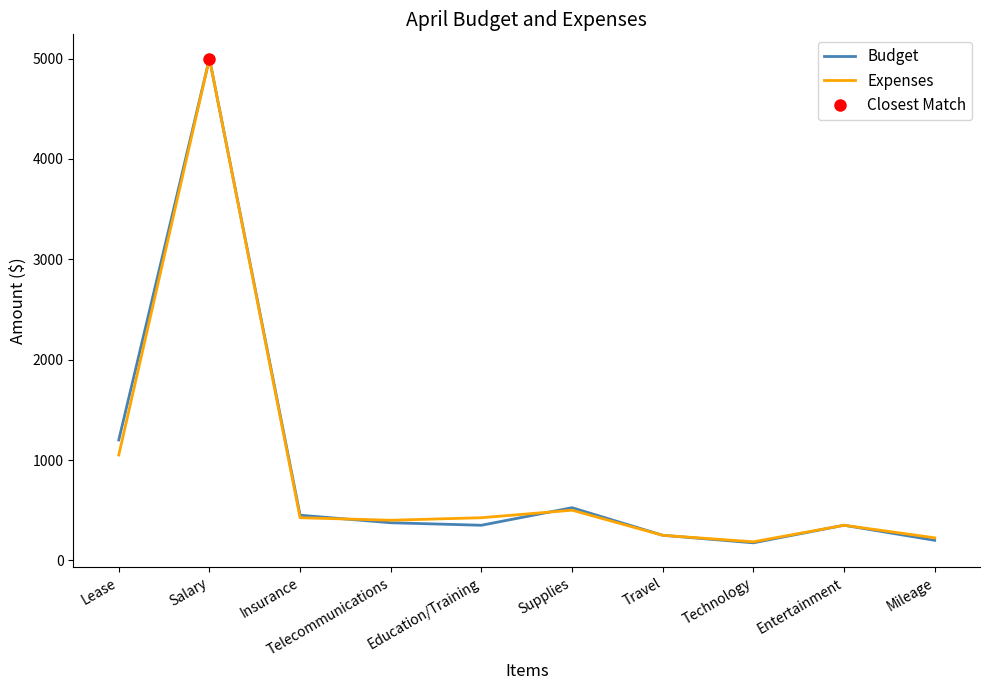

Does the chart display data point markers on the line(s)?

No